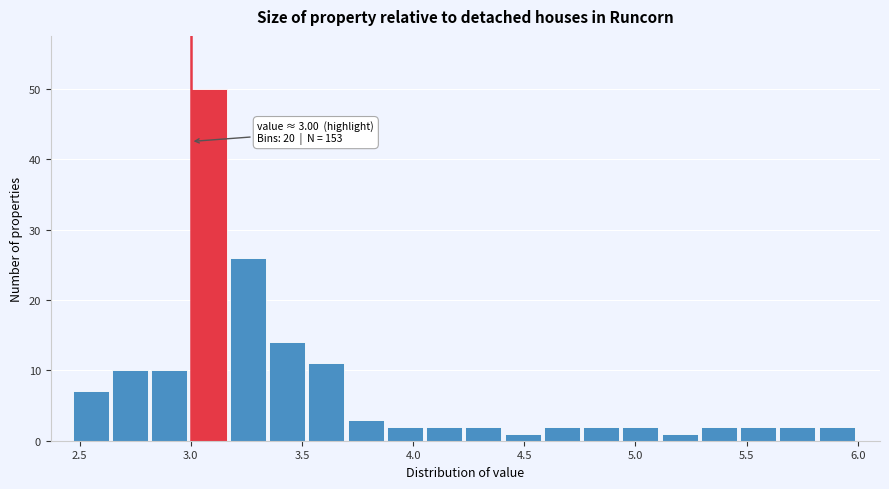

Read against the x-axis, roughly where is the centre of the tallest bar?

3.10